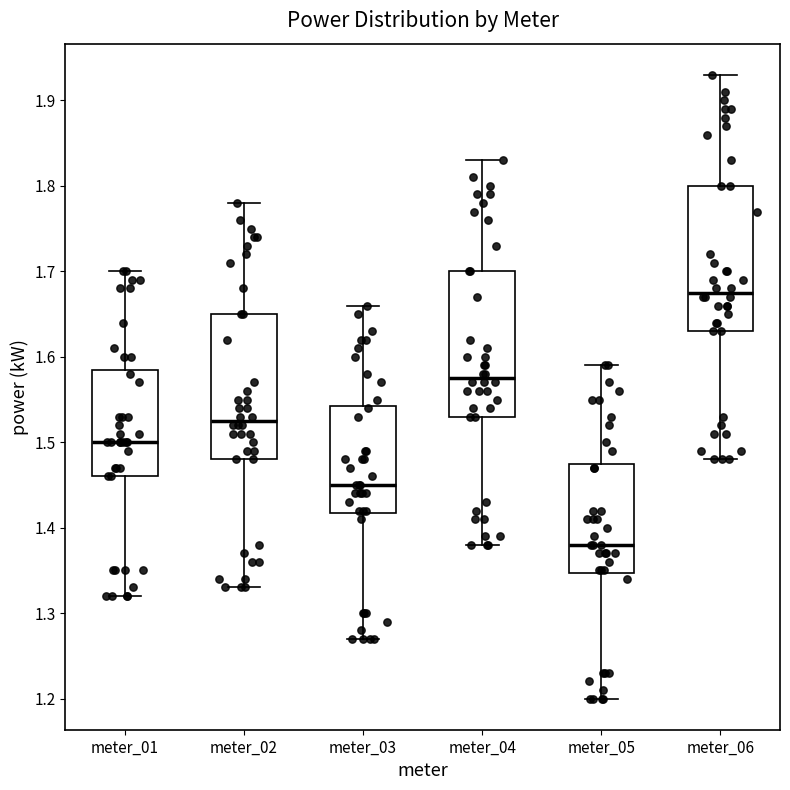

Which box's median line is the highest?

meter_06